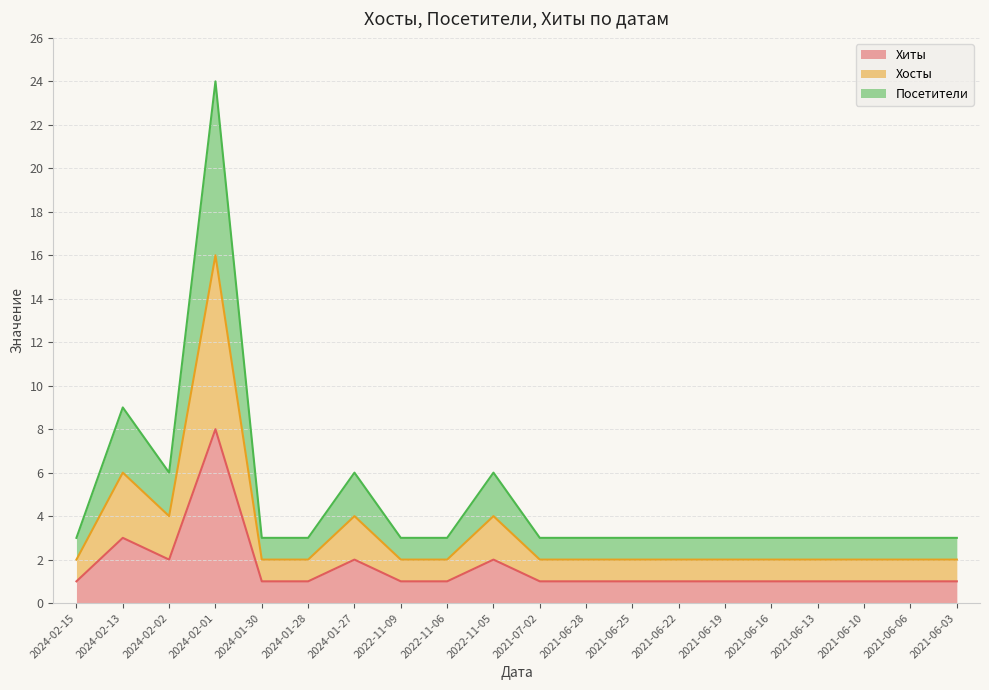

True or false: Хосты and Хиты intersect in this chart.

False